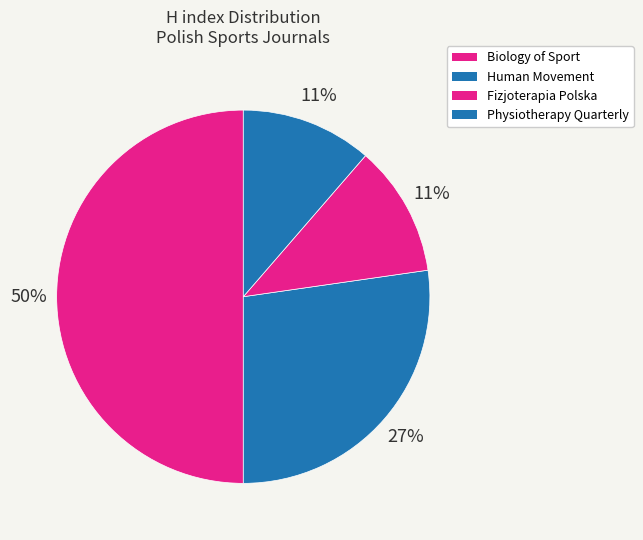

How many segments does this pie chart have?

4